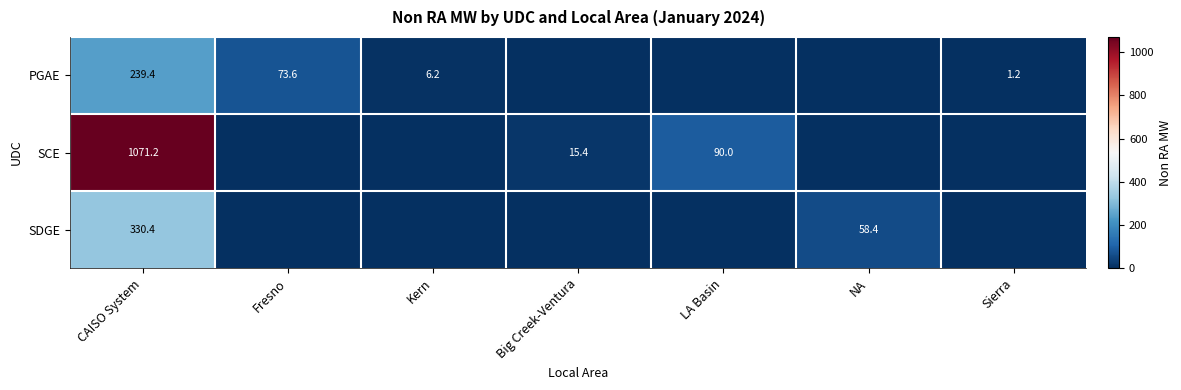

The value of SCE at CAISO System is 1071.2. True or false?

True